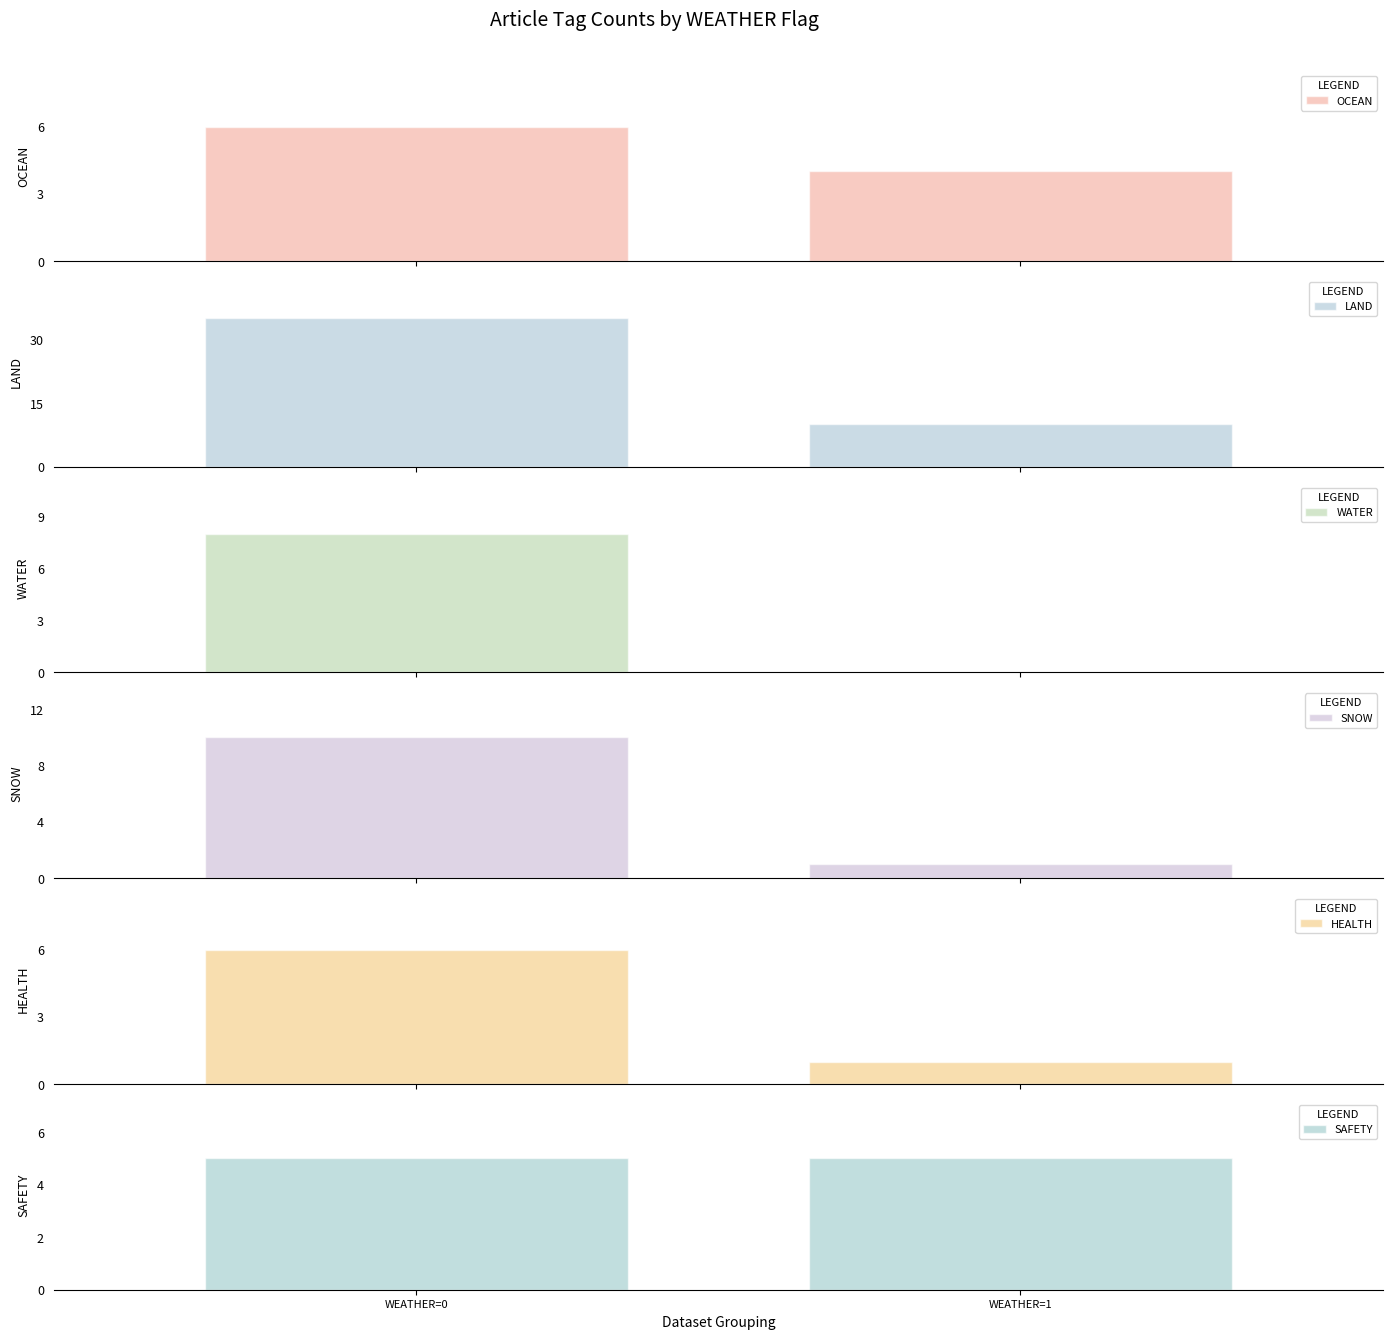

What is the difference between the maximum and minimum values in the WATER series?

8